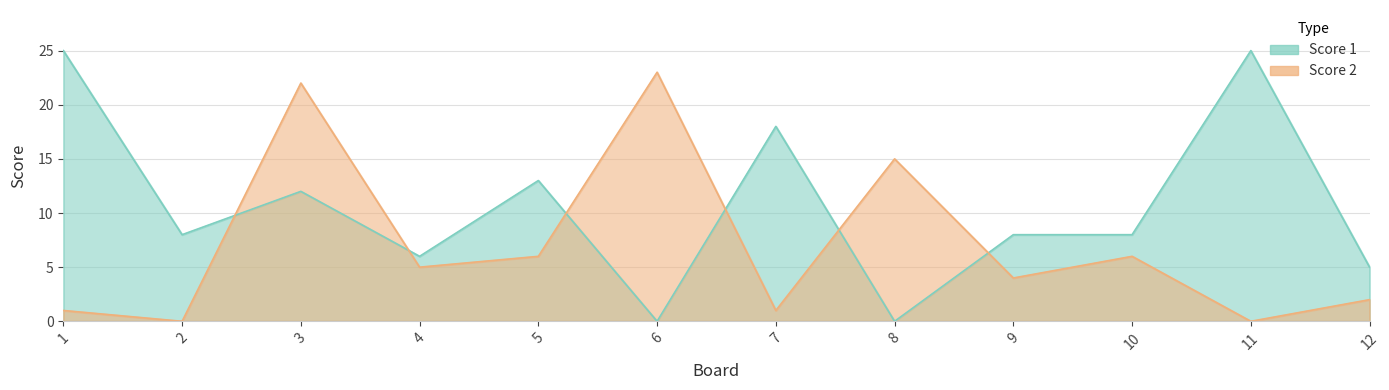

What is the total value across all series at 5?

19